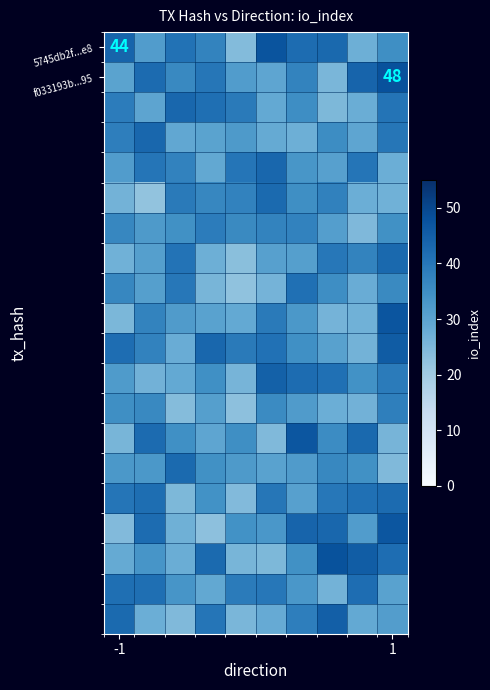

What is the smallest value displayed?

22.2